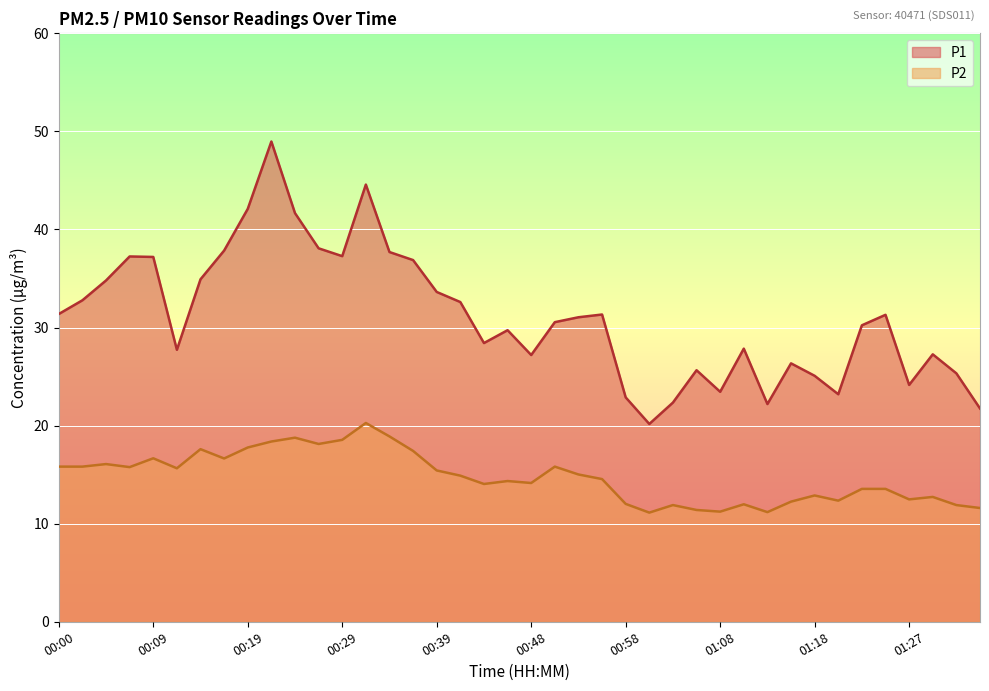

Count the number of categories in the chart.

40